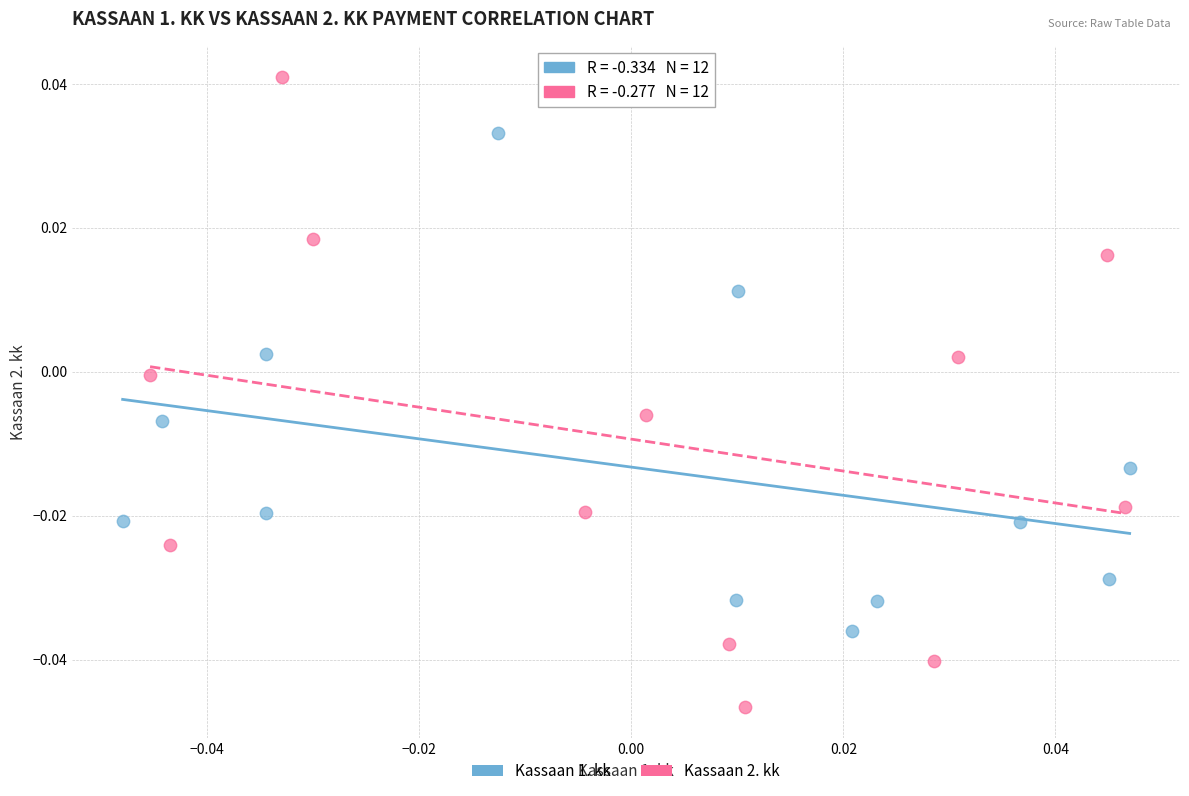

Which series contains the lowest Y value?

Kassaan 2. kk